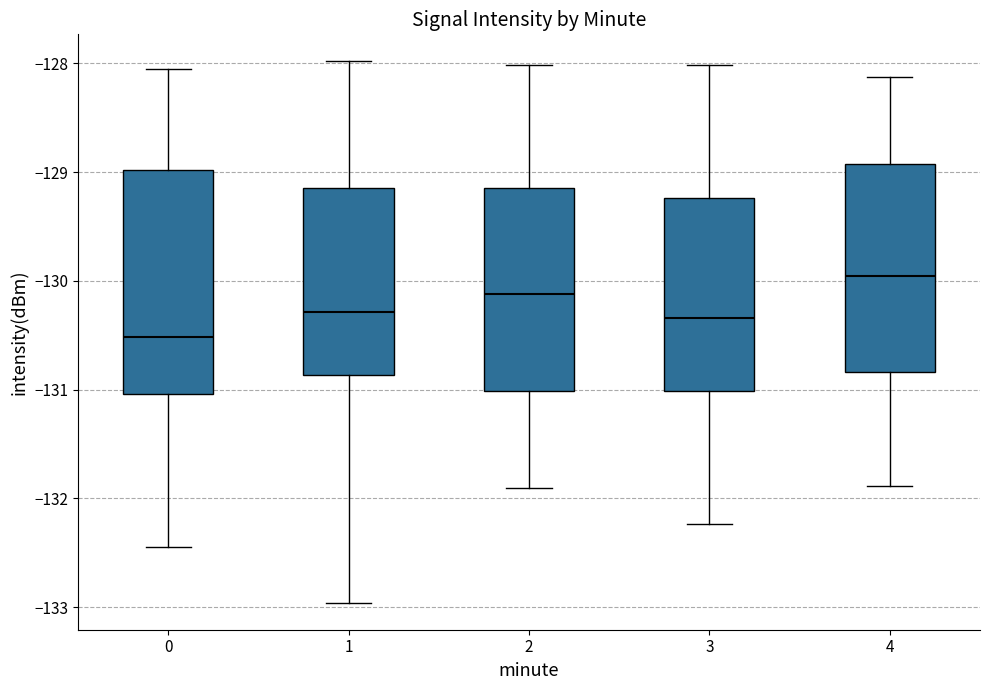

Which box's median line is the highest?

4